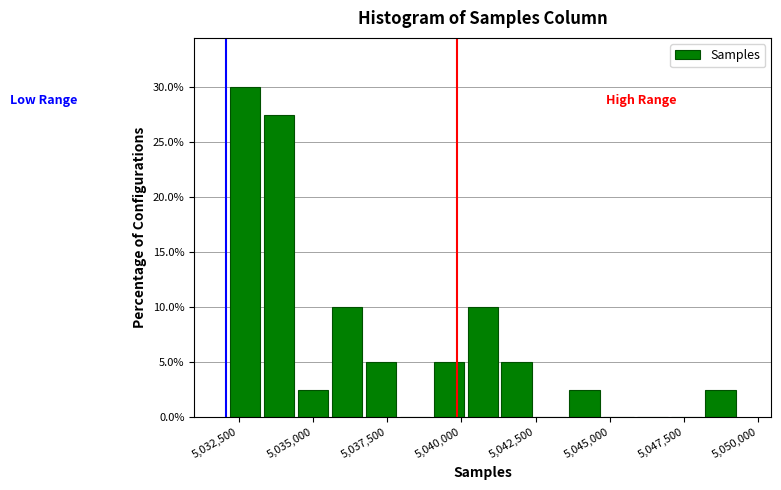

Around what value on the x-axis is the tallest bar? Give the approximate position of its centre, as read against the axis.

5032500